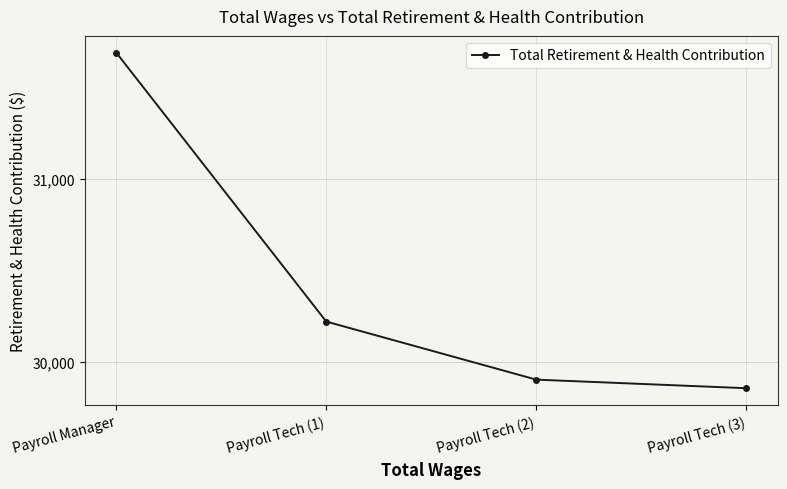

What position from the right is Payroll Tech (3)?

1